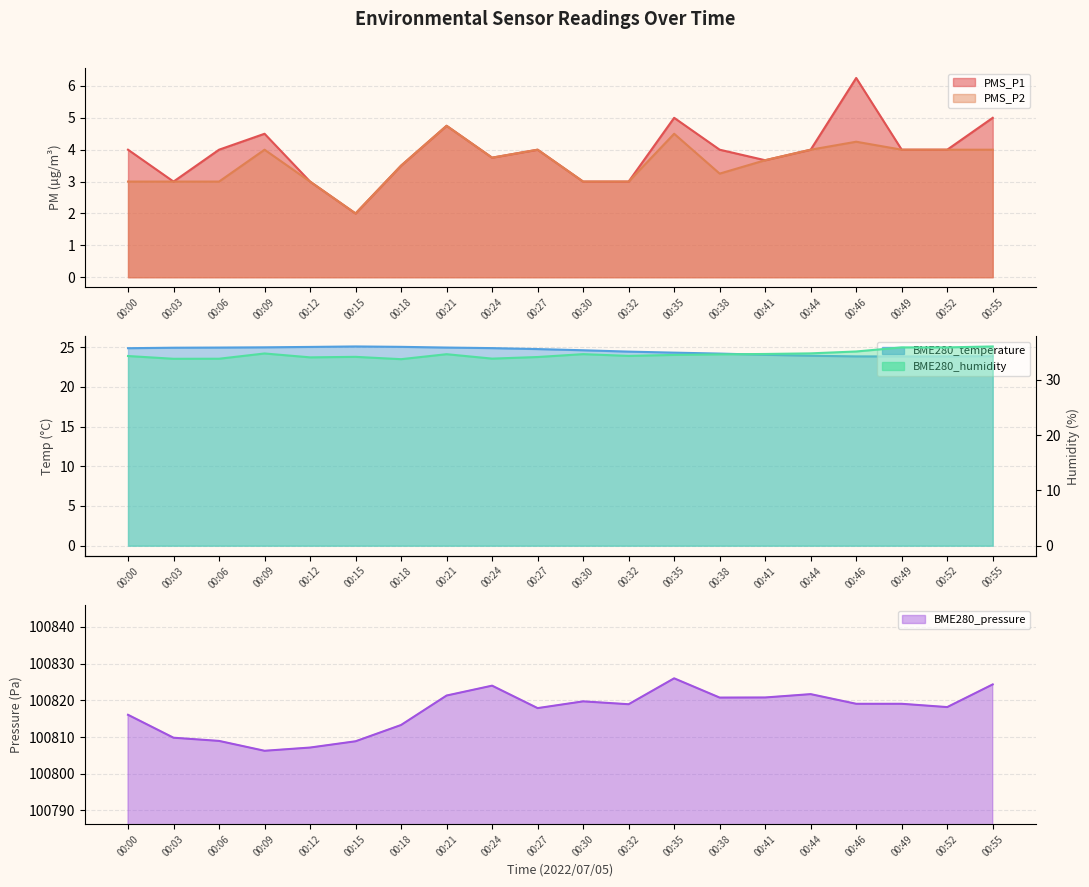

Which series has the largest total across all categories?

BME280_pressure